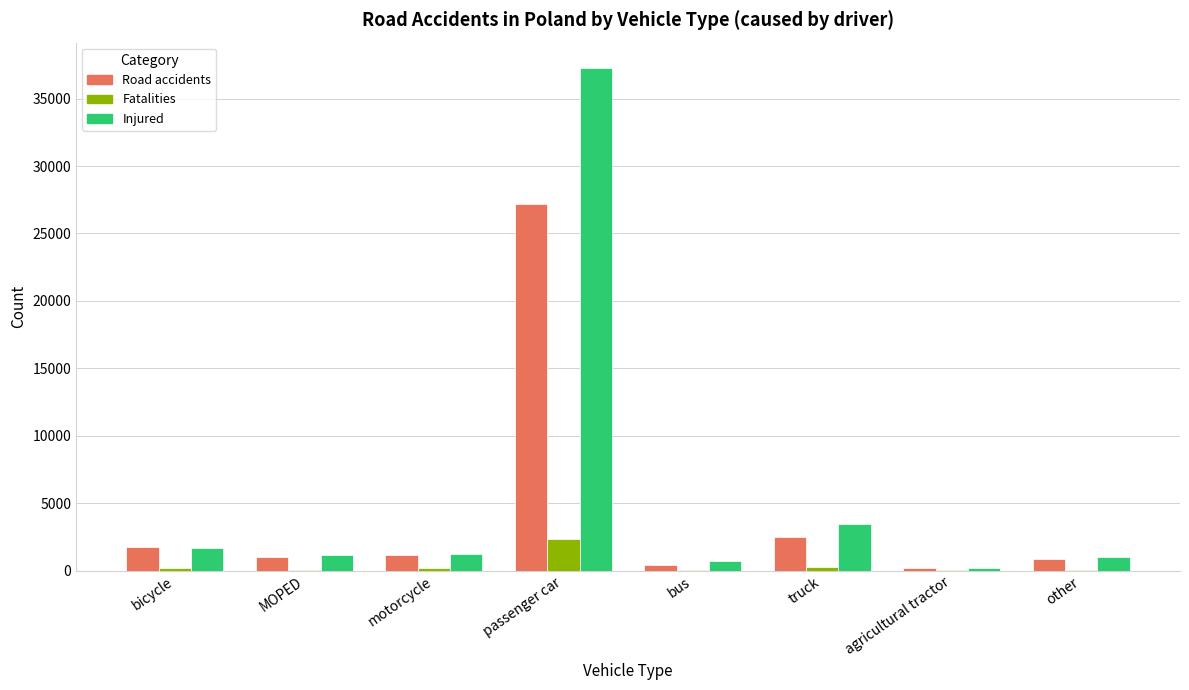

The value of Injured at passenger car is 37285. True or false?

True